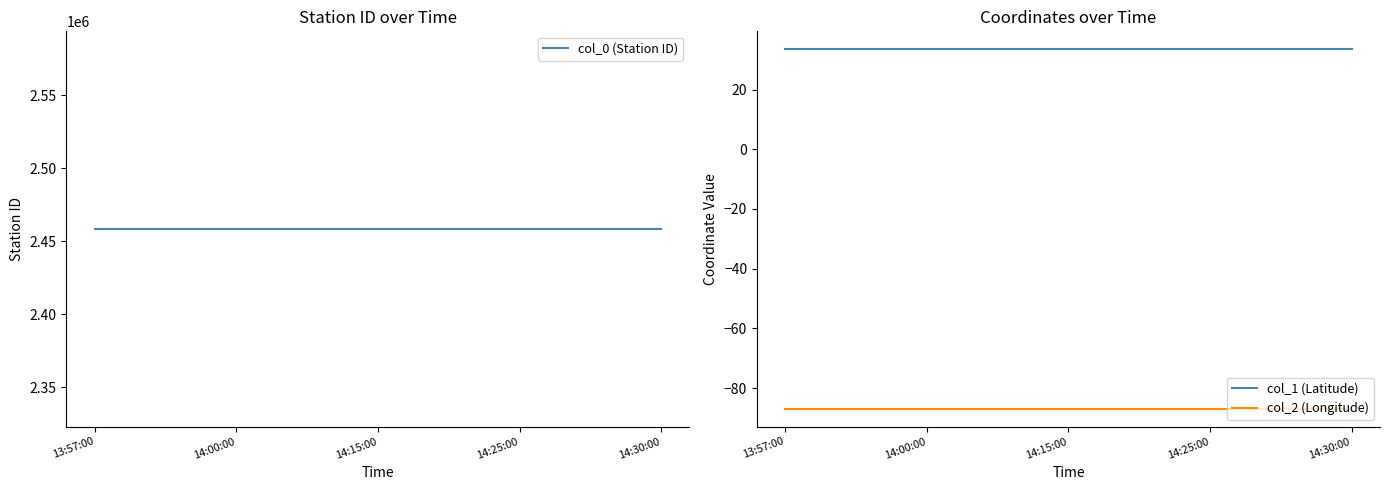

True or false: col_0 (Station ID) and col_1 (Latitude) cross at least once.

False